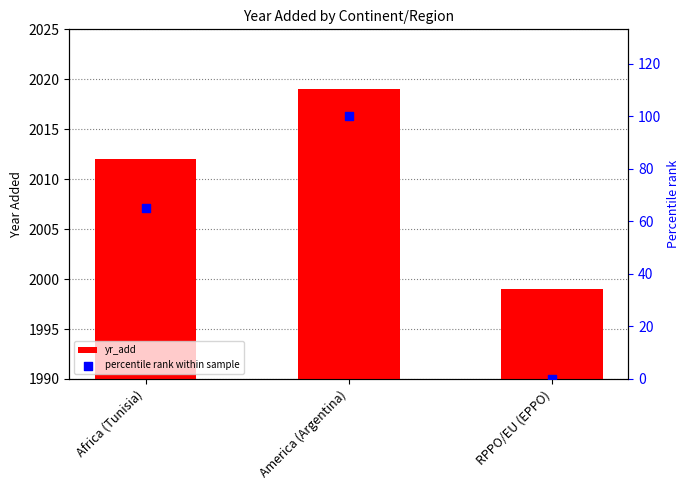

What are all the series names shown in the legend?

yr_add, percentile rank within sample